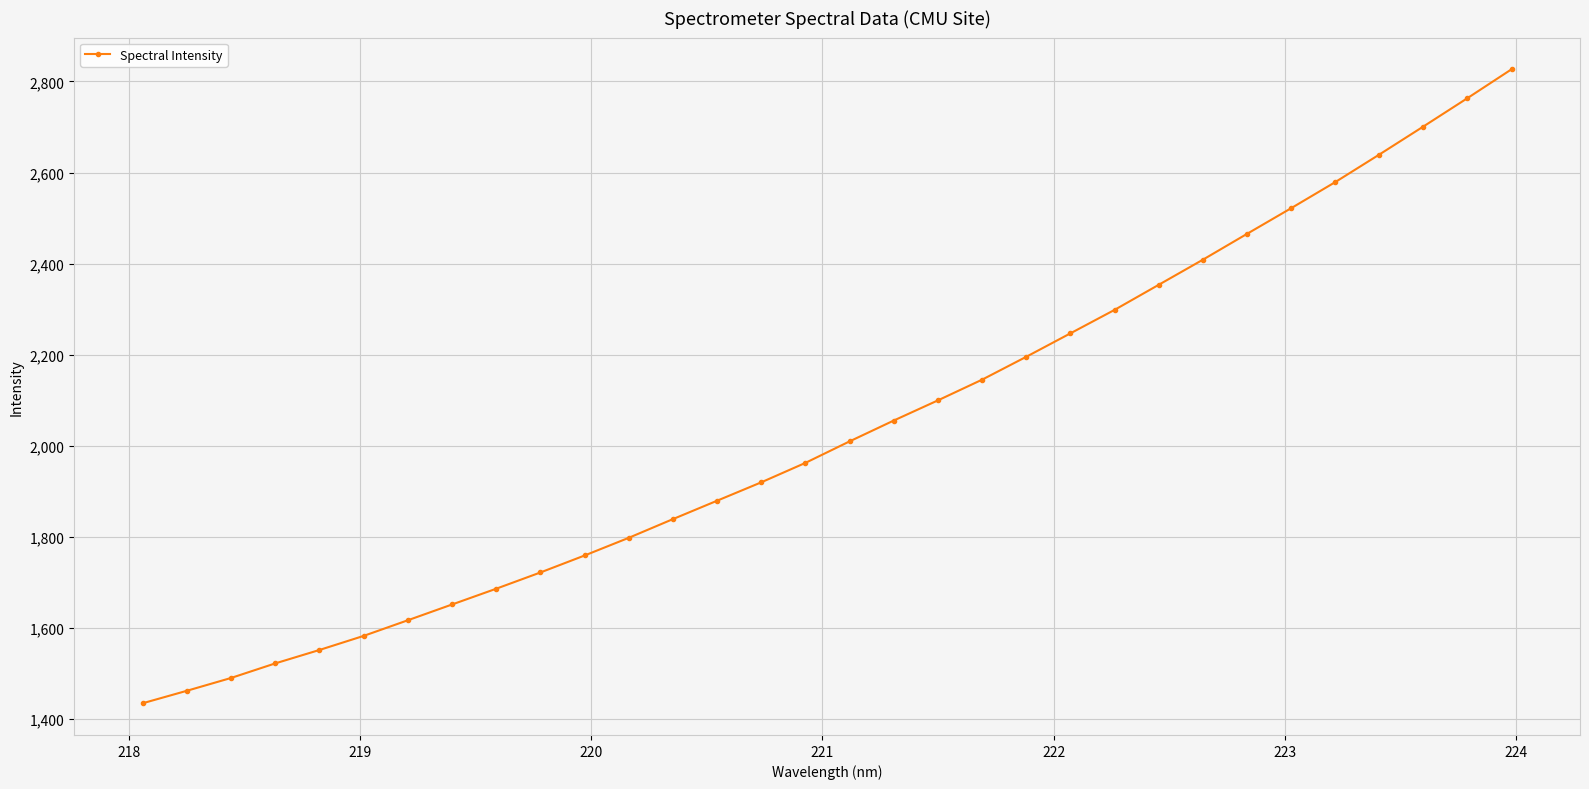

What is the average value?

2036.7